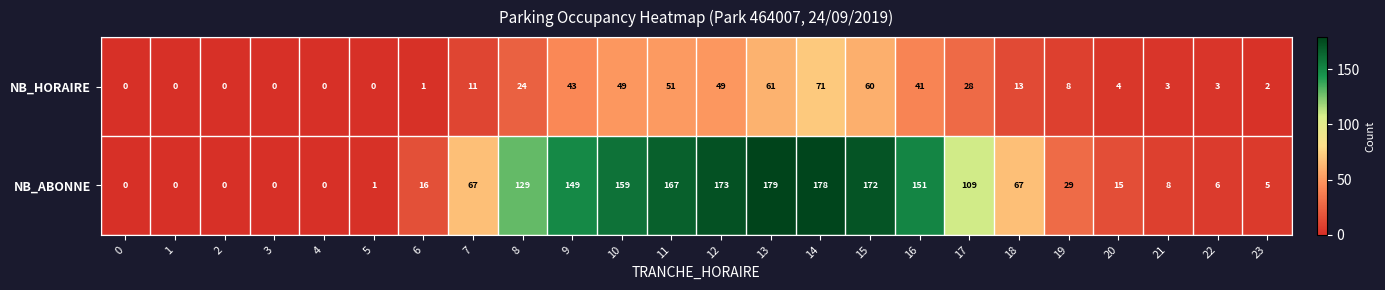

Is the value of NB_HORAIRE at 1 greater than the value of NB_ABONNE at 16?

No